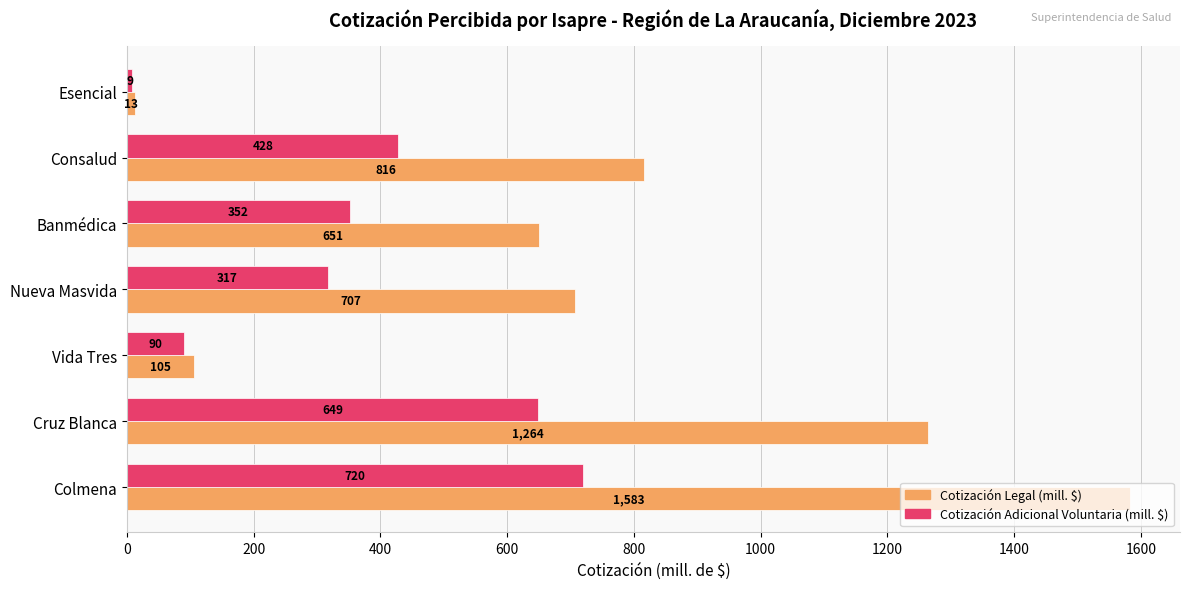

The Cotización Legal (mill. $) series shows 816.3 at Consalud. True or false?

True